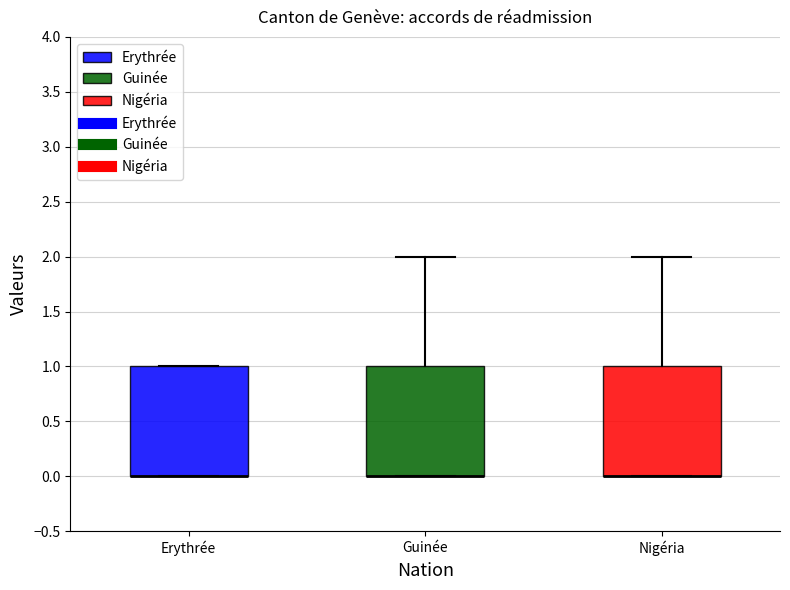

Where does the upper whisker of the box for Nigéria end on the y-axis? The values are not printed on the chart, so give them approximately, as read against the axis.

2